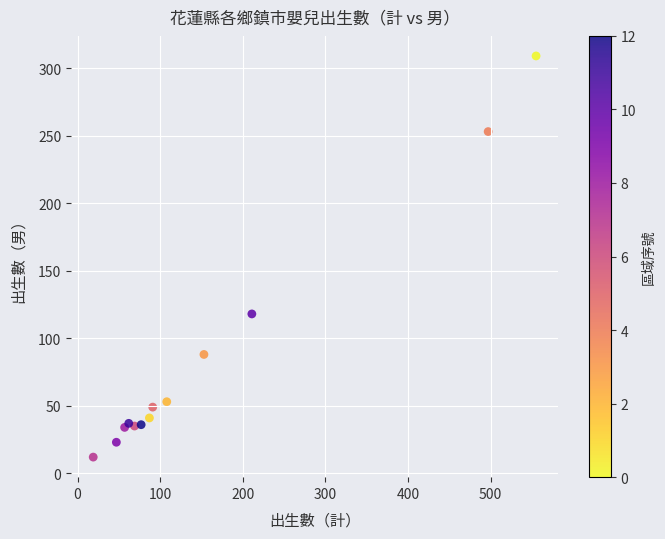

What Y value in the scatter plot is closest to 160?

118